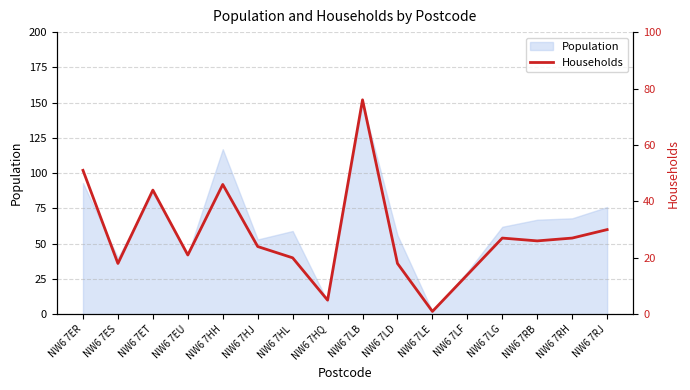

What is the difference between the values at NW6 7HQ and NW6 7LF?

9